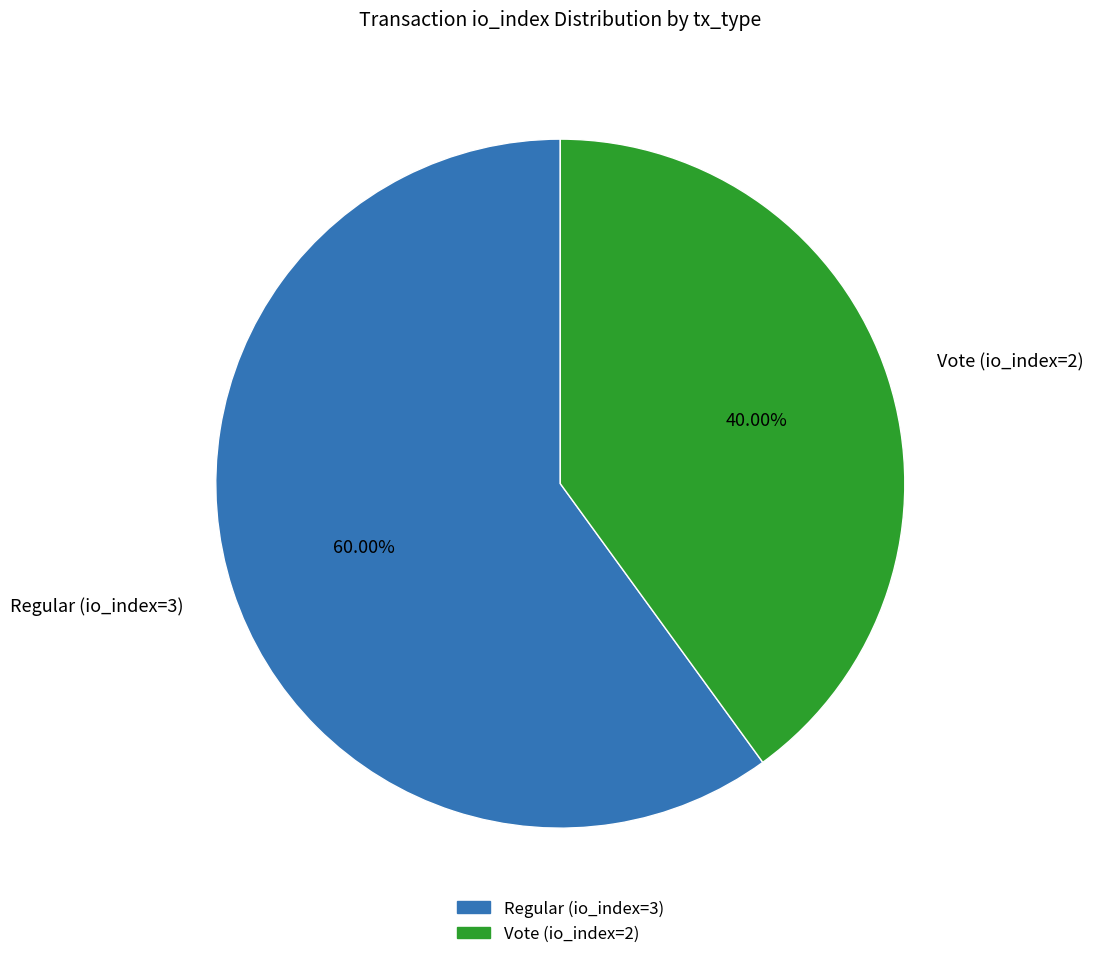

Between Regular (io_index=3) and Vote (io_index=2), which is larger?

Regular (io_index=3)